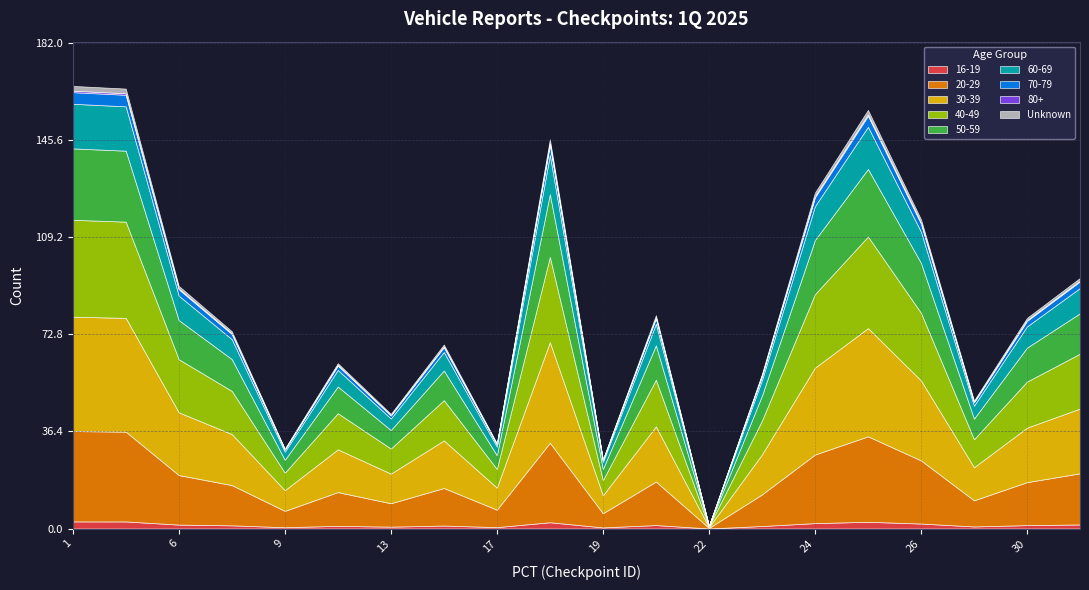

How many interior local valleys (lower than both neighbors) does the data have?

6